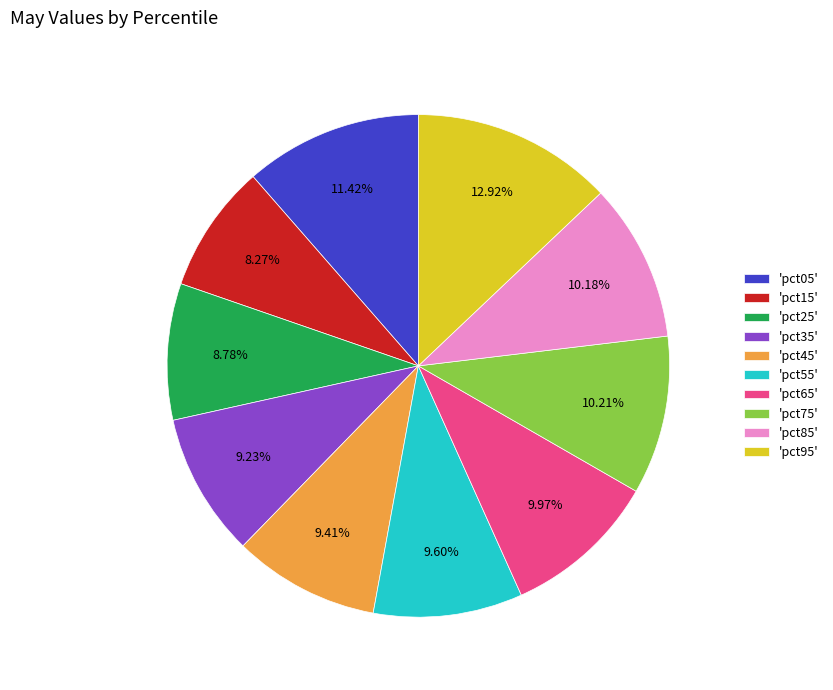

Which slice is the largest?

'pct95'